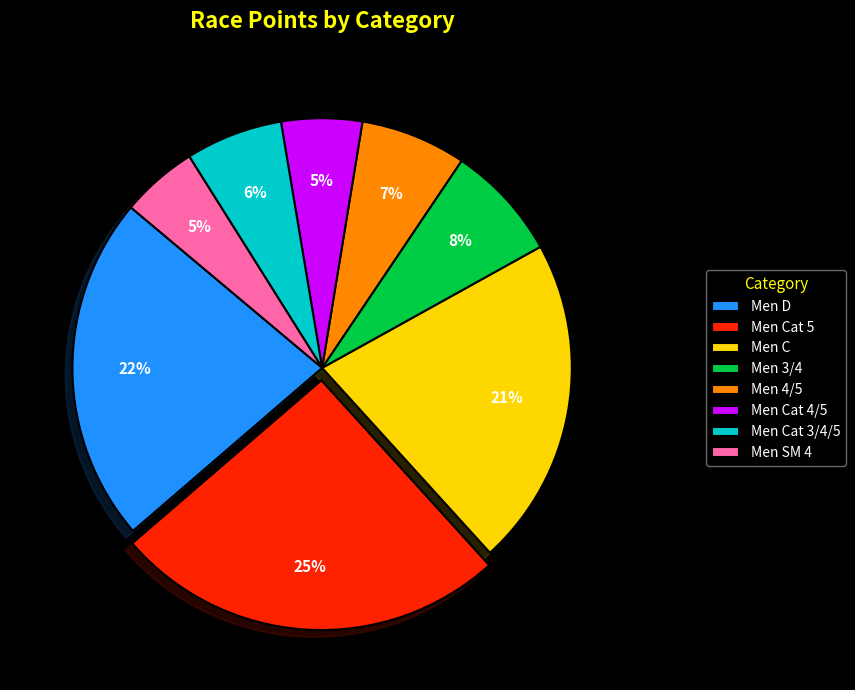

To the nearest percent, what is the average slice percentage?

12%